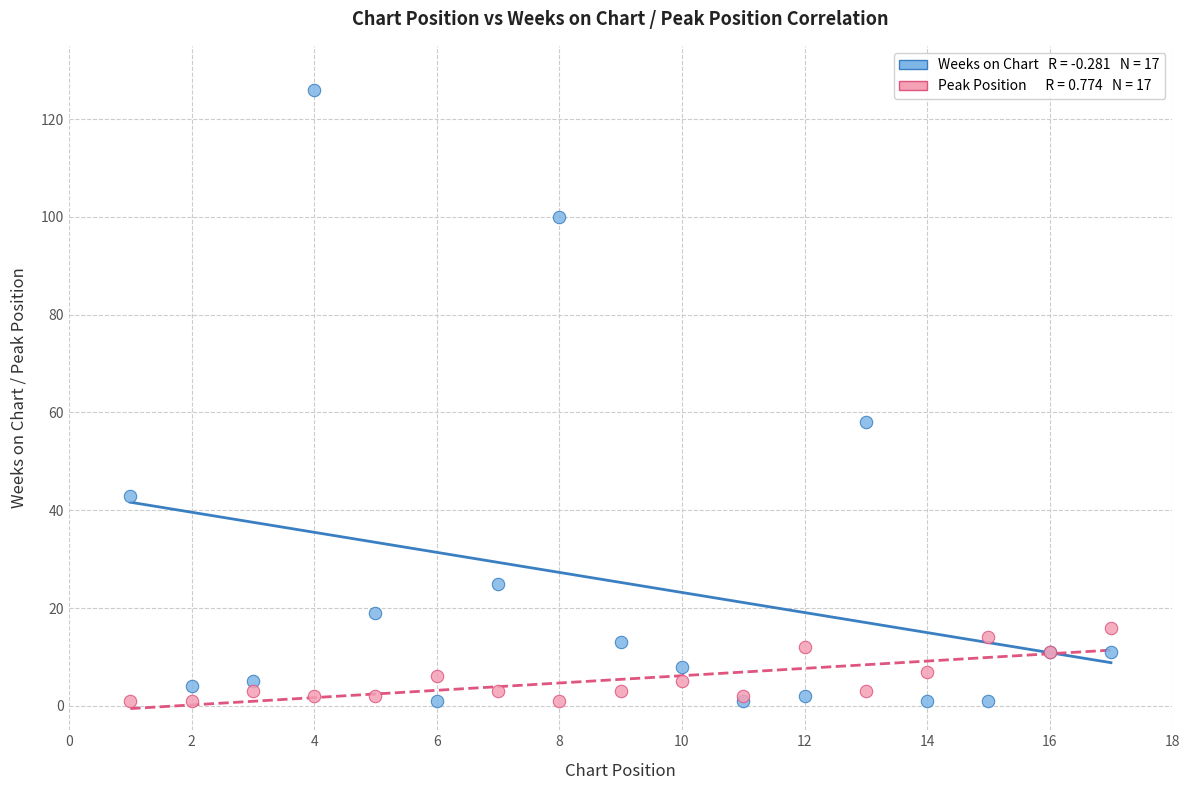

Across all series, what Y value is closest to 63?

58